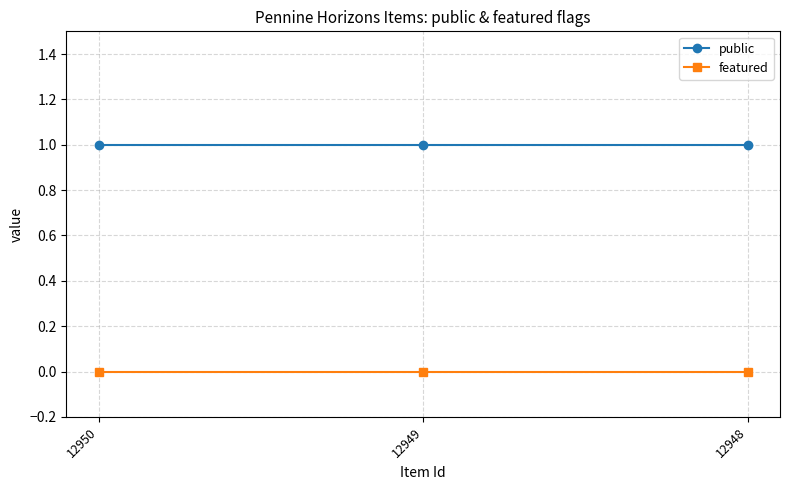

At 12950, list the series in order from smallest to largest.

featured, public